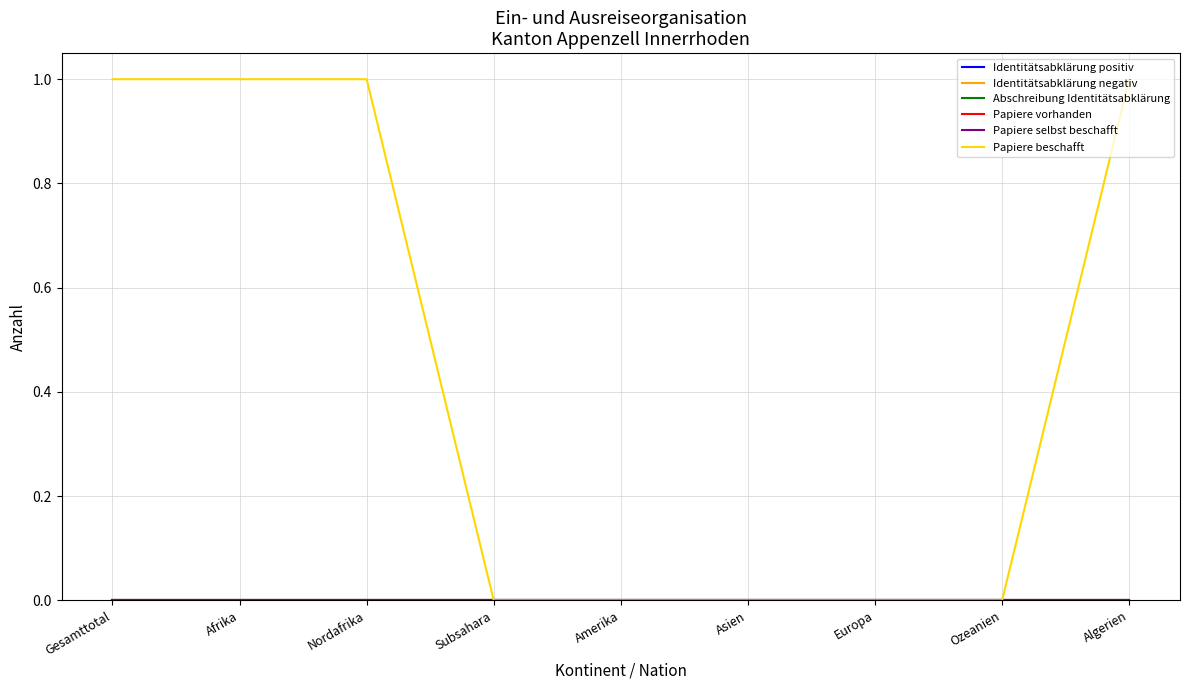

Reading left to right, list all the values displayed in this chart.

Identitätsabklärung positiv: Gesamttotal=0	Afrika=0	Nordafrika=0	Subsahara=0	Amerika=0	Asien=0	Europa=0	Ozeanien=0	Algerien=0
Identitätsabklärung negativ: Gesamttotal=0	Afrika=0	Nordafrika=0	Subsahara=0	Amerika=0	Asien=0	Europa=0	Ozeanien=0	Algerien=0
Abschreibung Identitätsabklärung: Gesamttotal=0	Afrika=0	Nordafrika=0	Subsahara=0	Amerika=0	Asien=0	Europa=0	Ozeanien=0	Algerien=0
Papiere vorhanden: Gesamttotal=0	Afrika=0	Nordafrika=0	Subsahara=0	Amerika=0	Asien=0	Europa=0	Ozeanien=0	Algerien=0
Papiere selbst beschafft: Gesamttotal=0	Afrika=0	Nordafrika=0	Subsahara=0	Amerika=0	Asien=0	Europa=0	Ozeanien=0	Algerien=0
Papiere beschafft: Gesamttotal=1	Afrika=1	Nordafrika=1	Subsahara=0	Amerika=0	Asien=0	Europa=0	Ozeanien=0	Algerien=1